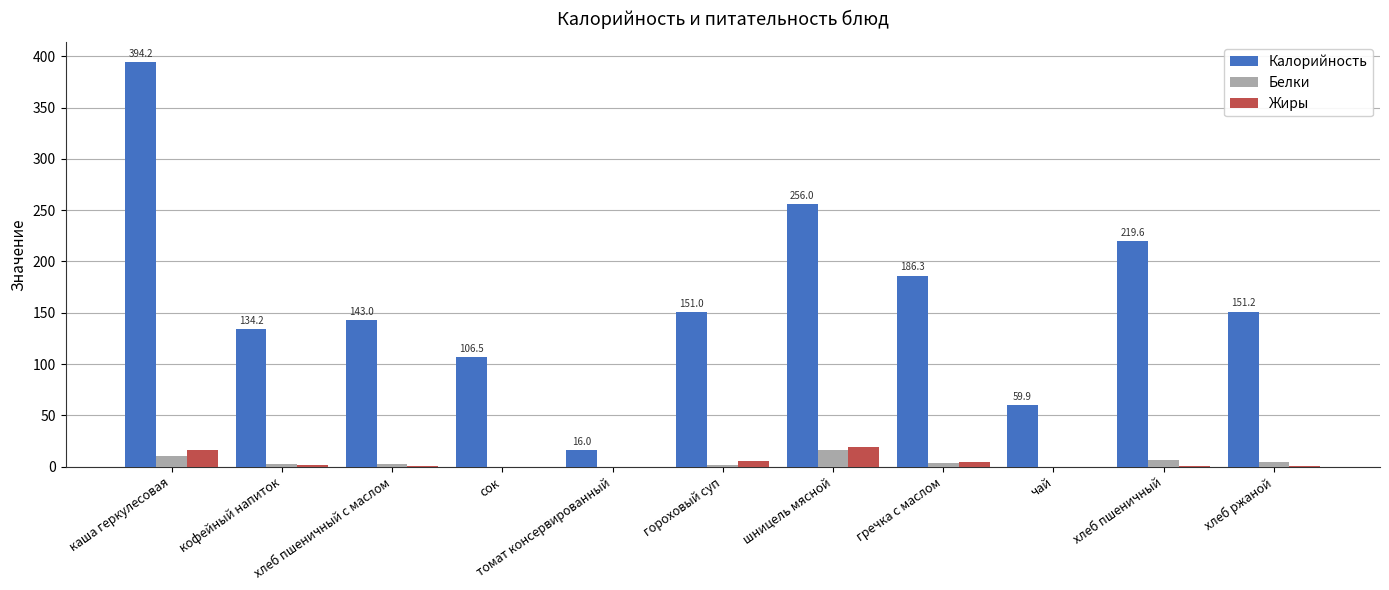

What is the highest value of the Калорийность series?

394.2